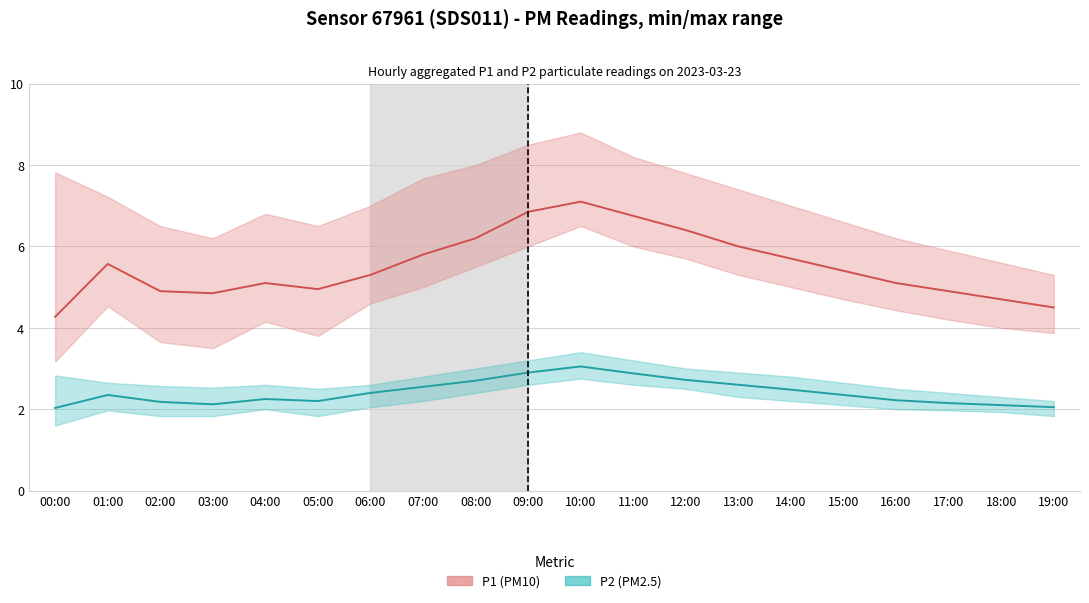

What is the difference between the maximum and second lowest values in the P2 (PM2.5) series?

1.0